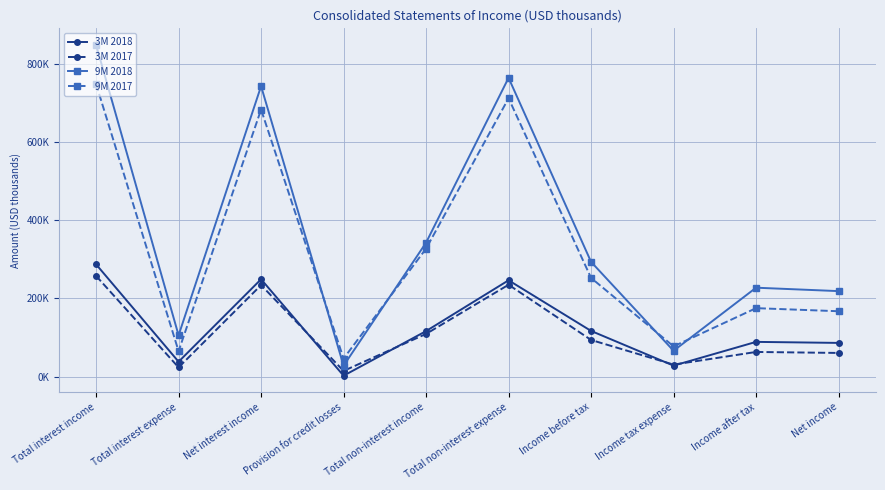

Between Income after tax and Net income, which series saw the biggest shift?

9M 2018